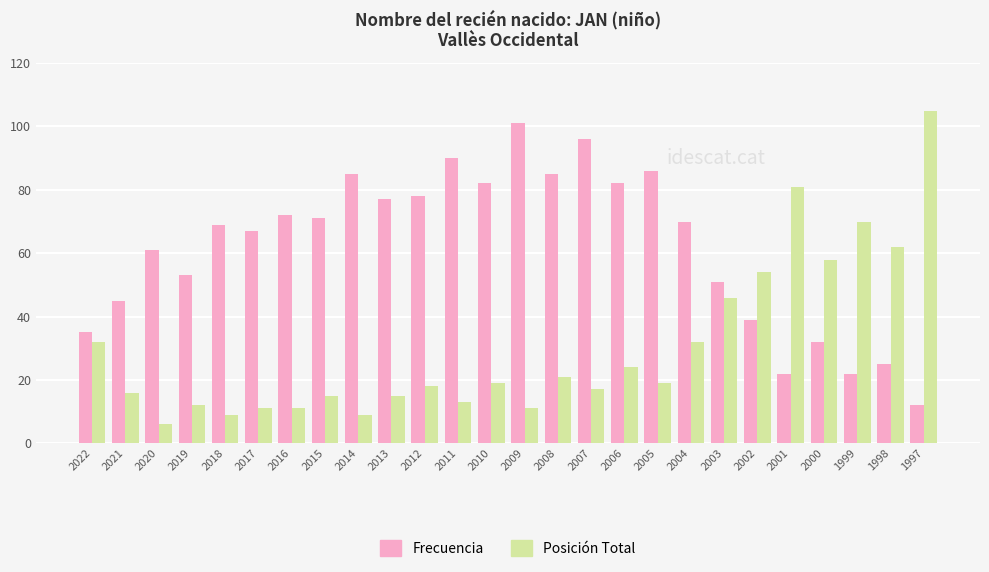

What is the value of the Frecuencia bar at the 23rd from the left?

32